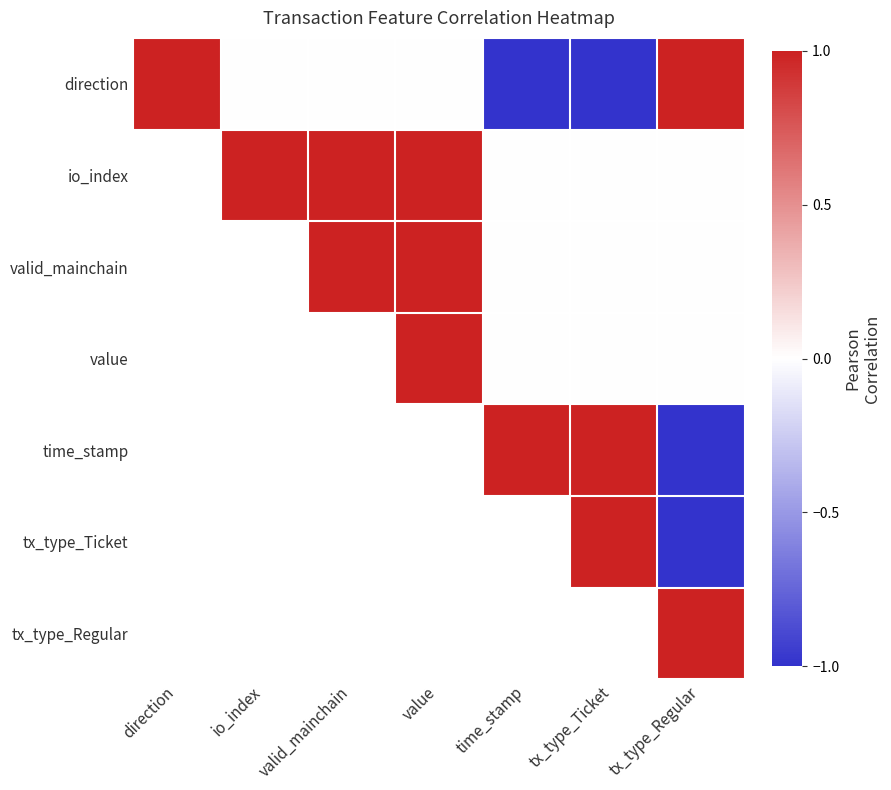

Count the number of categories in the chart.

7